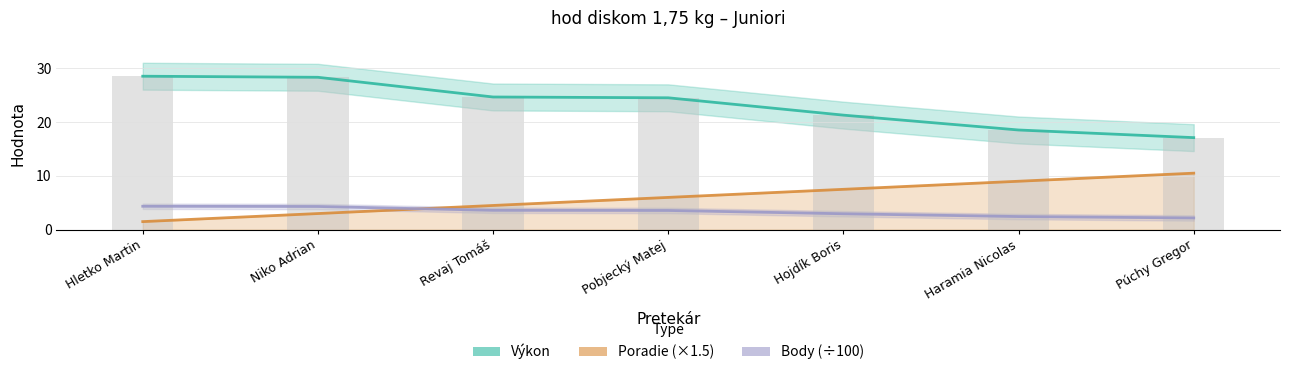

The Výkon series shows 41.4 at Niko Adrian. True or false?

False